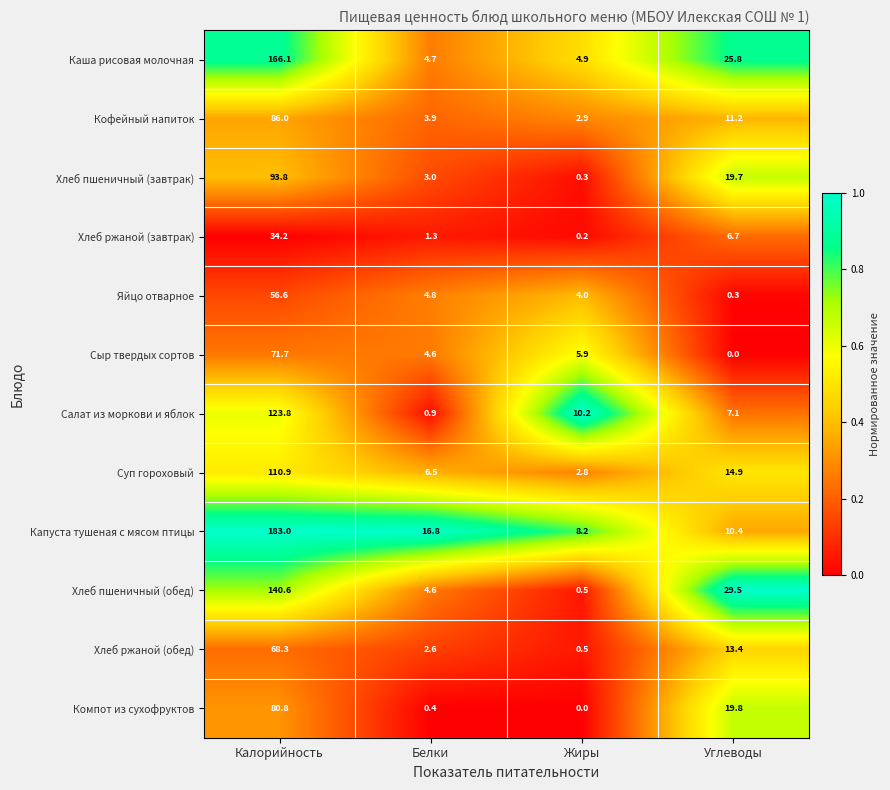

At which category is the sum across all series the highest?

Калорийность